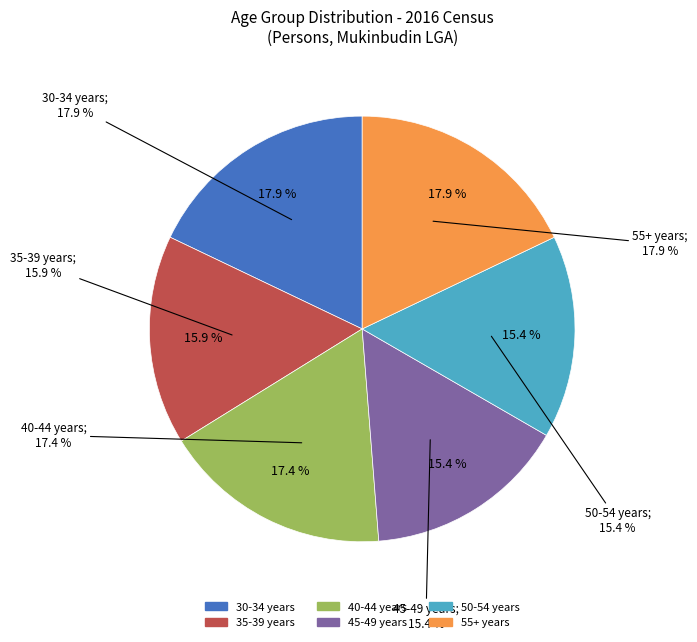

Is 45-49 years the majority of the pie?

No